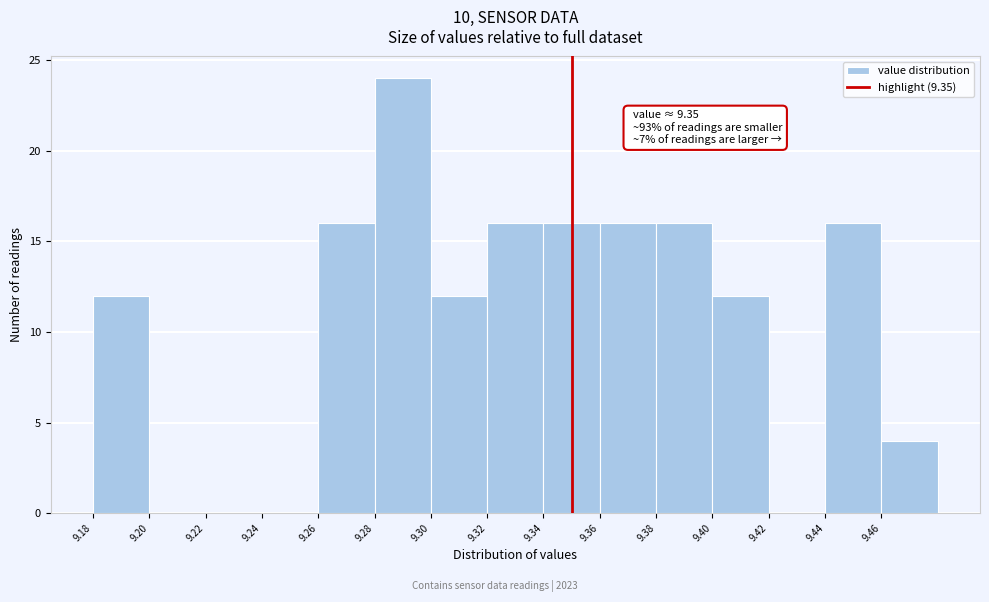

Which range on the x-axis has the tallest bar?

9.28 to 9.30